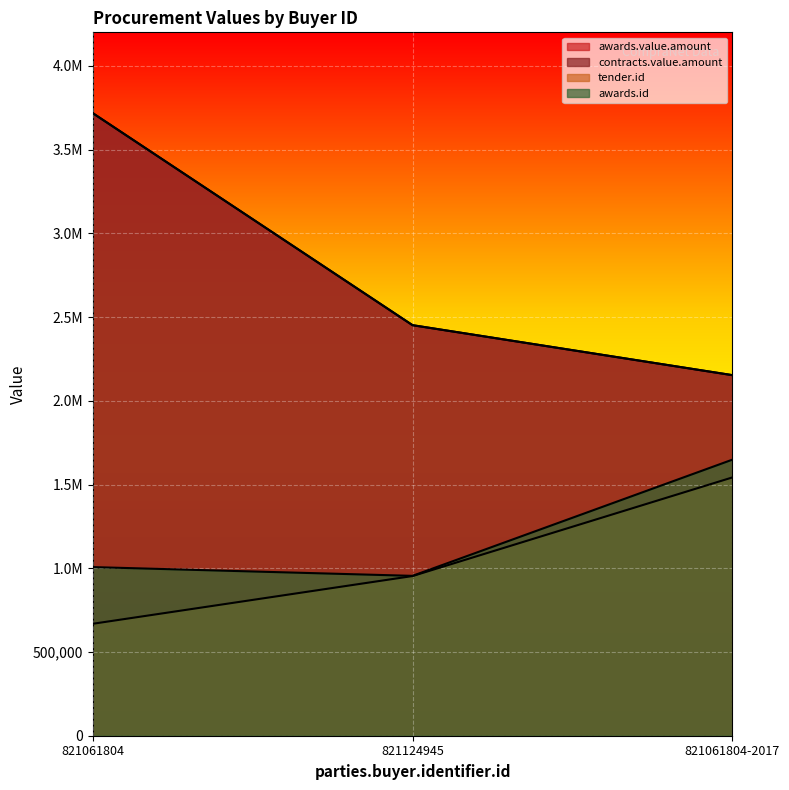

The value of awards.value.amount at 821061804-2017 is 3851362.9. True or false?

False